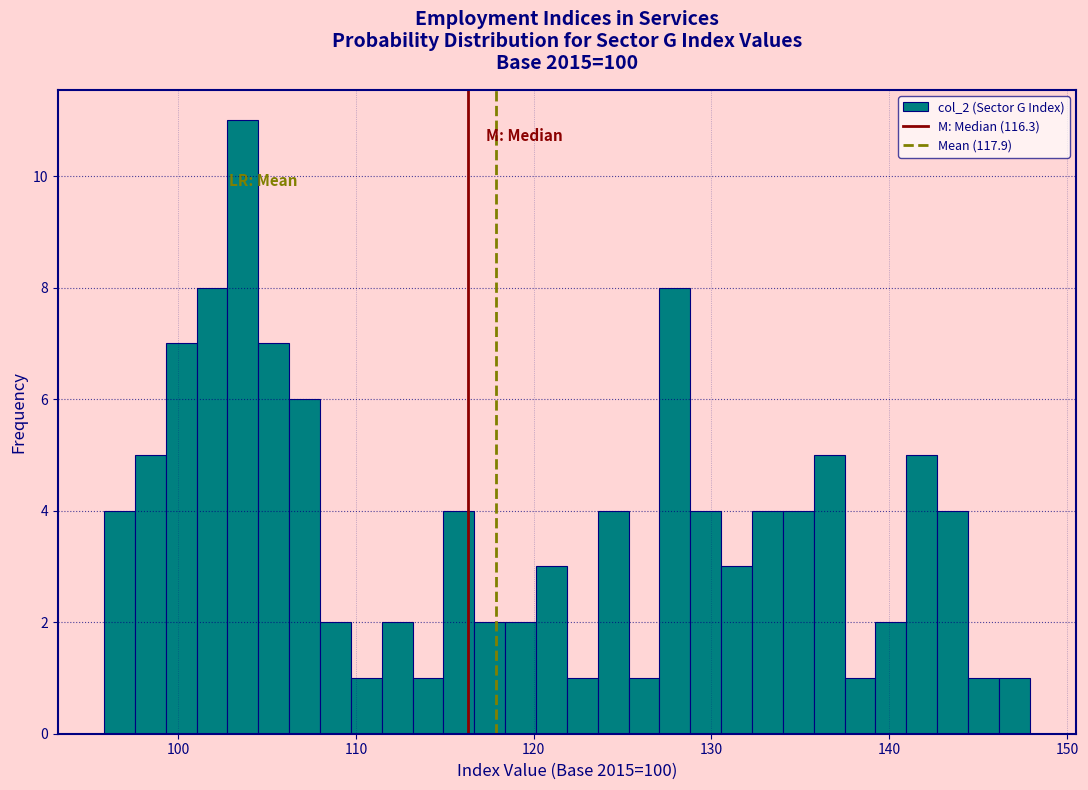

Read against the x-axis, roughly where is the centre of the tallest bar?

104